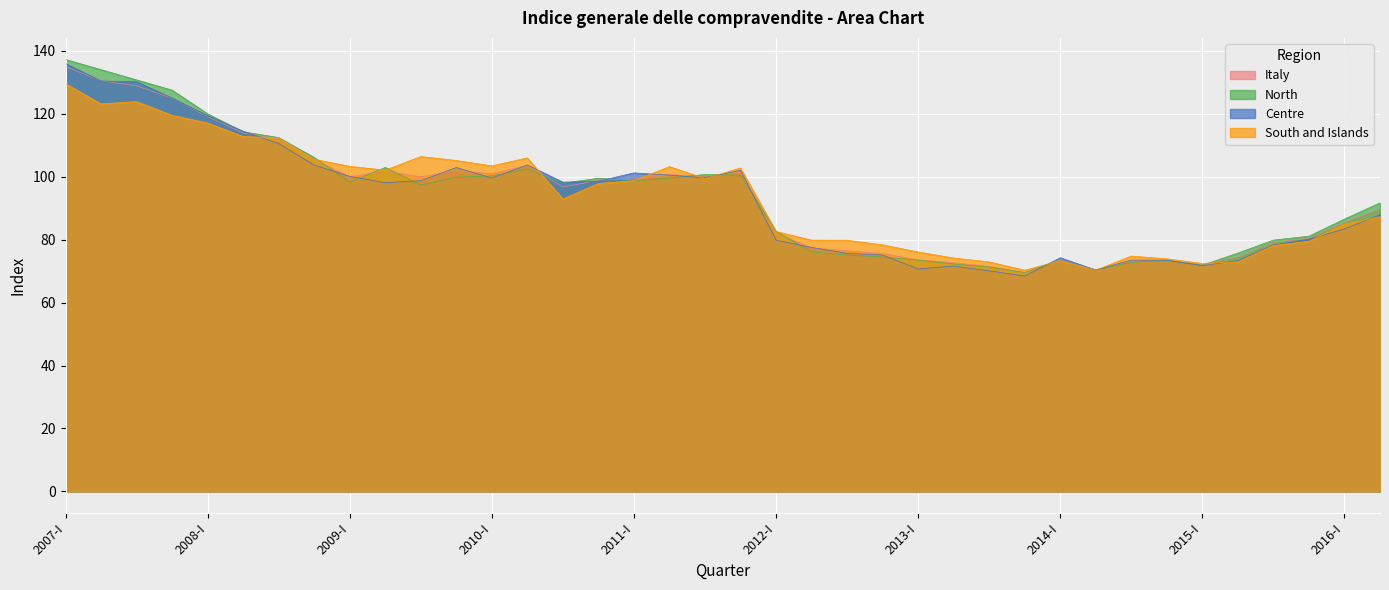

Rank the categories by Centre value from highest to lowest.

2007-I, 2007-II, 2007-III, 2007-IV, 2008-I, 2008-II, 2008-III, 2010-II, 2008-IV, 2009-IV, 2011-IV, 2011-I, 2011-II, 2009-I, 2011-III, 2010-I, 2009-III, 2010-IV, 2010-III, 2009-II, 2016-II, 2016-I, 2015-IV, 2012-I, 2015-III, 2012-II, 2012-III, 2012-IV, 2014-I, 2014-III, 2014-IV, 2015-II, 2015-I, 2013-II, 2013-I, 2014-II, 2013-III, 2013-IV